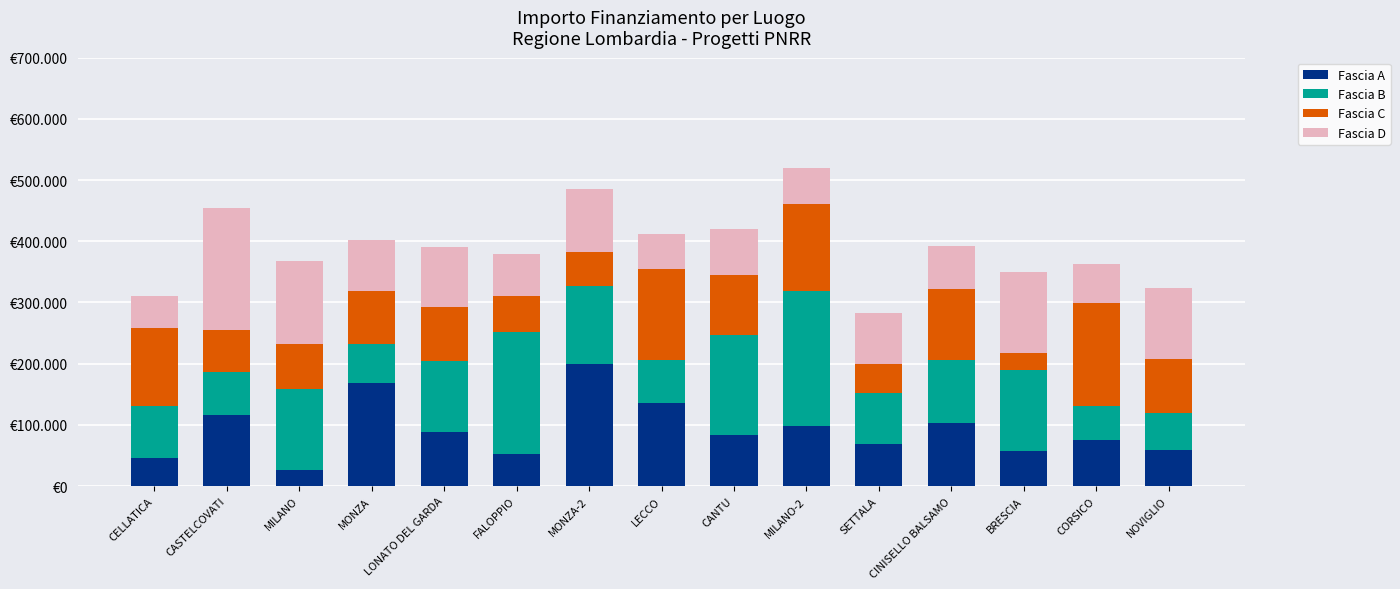

What is the value of the Fascia A bar at the 3rd from the left?

26730.0